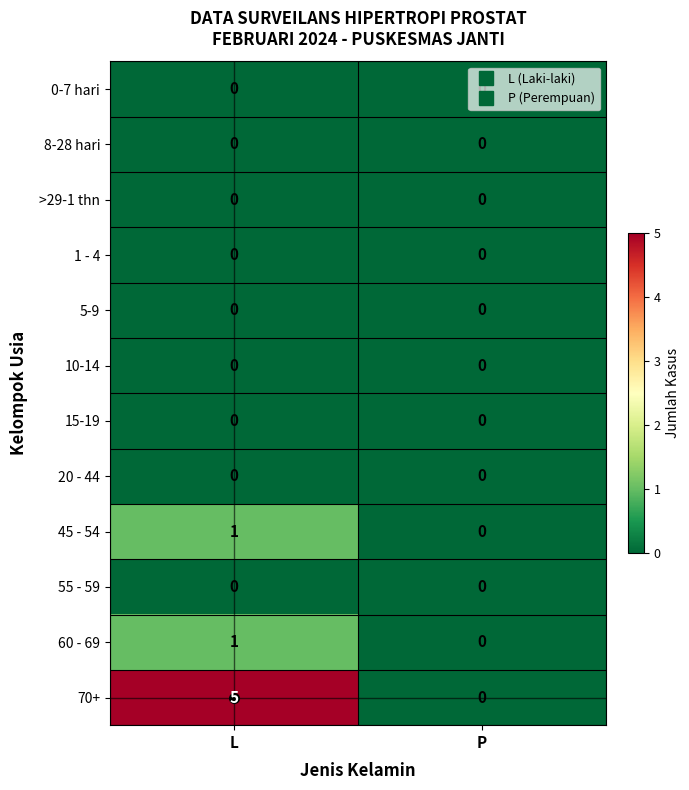

What is the difference between the maximum and minimum values in the 70+ series?

5